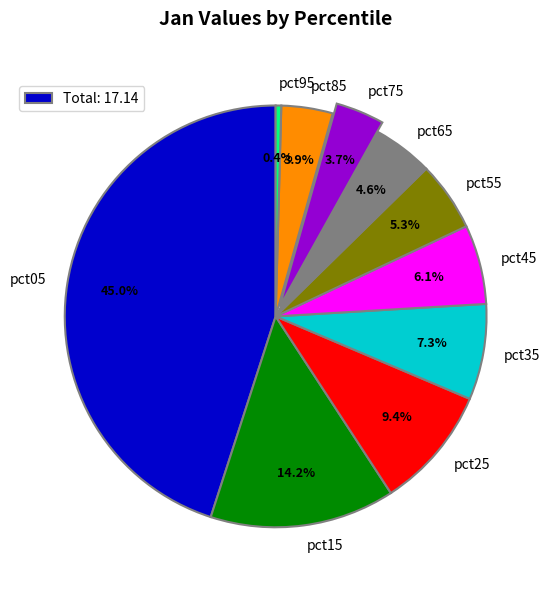

What is the smallest slice in the pie chart?

pct95